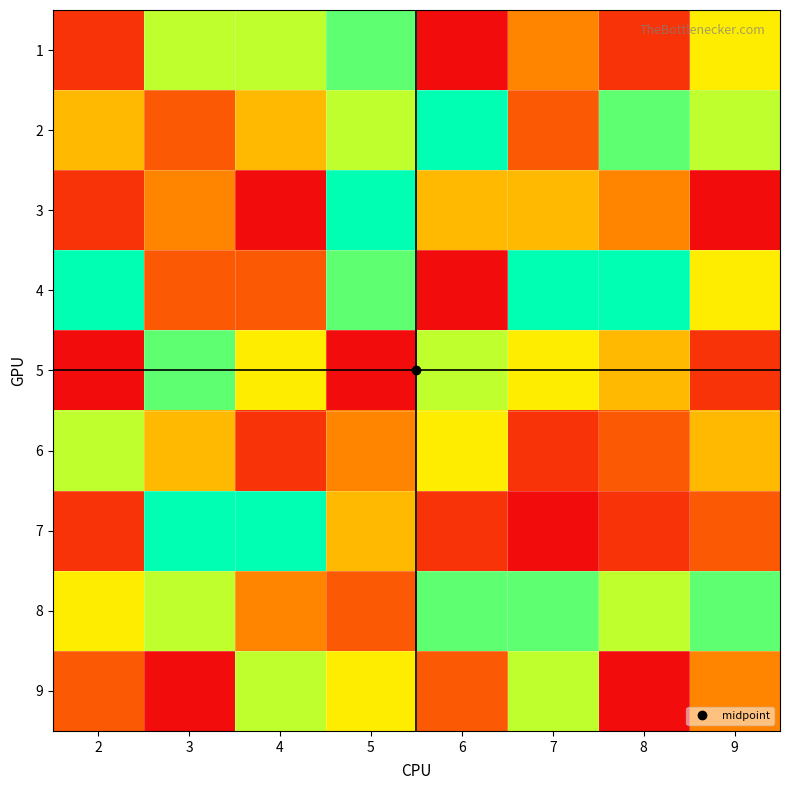

Rank the series by their maximum value, from lowest to highest.

6, 9, 1, 5, 8, 2, 3, 4, 7